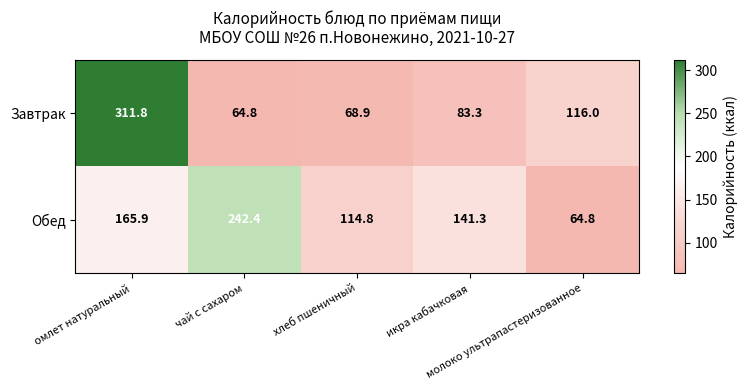

What is the difference between the second highest and minimum values in the Завтрак series?

51.2